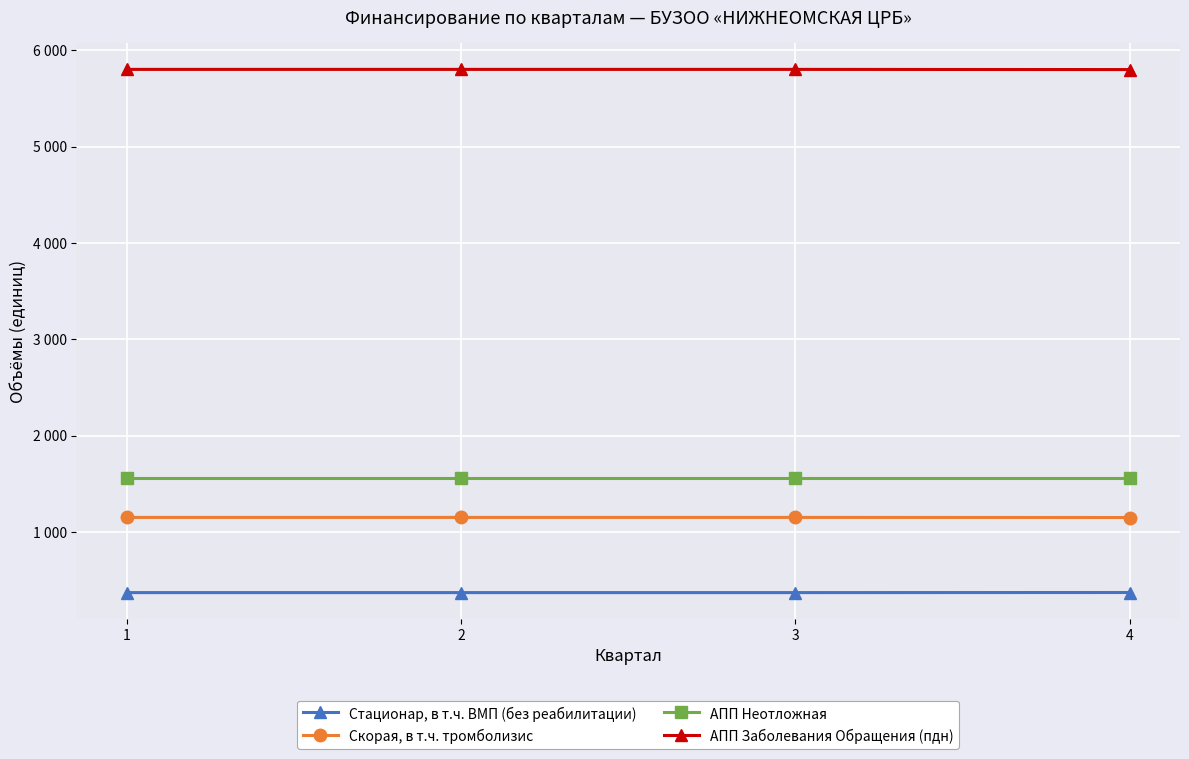

Reading left to right, list all the values displayed in this chart.

Стационар, в т.ч. ВМП (без реабилитации): 373	373	373	374
Скорая, в т.ч. тромболизис: 1153	1153	1153	1152
АПП Неотложная: 1557	1557	1557	1557
АПП Заболевания Обращения (пдн): 5800	5800	5800	5798